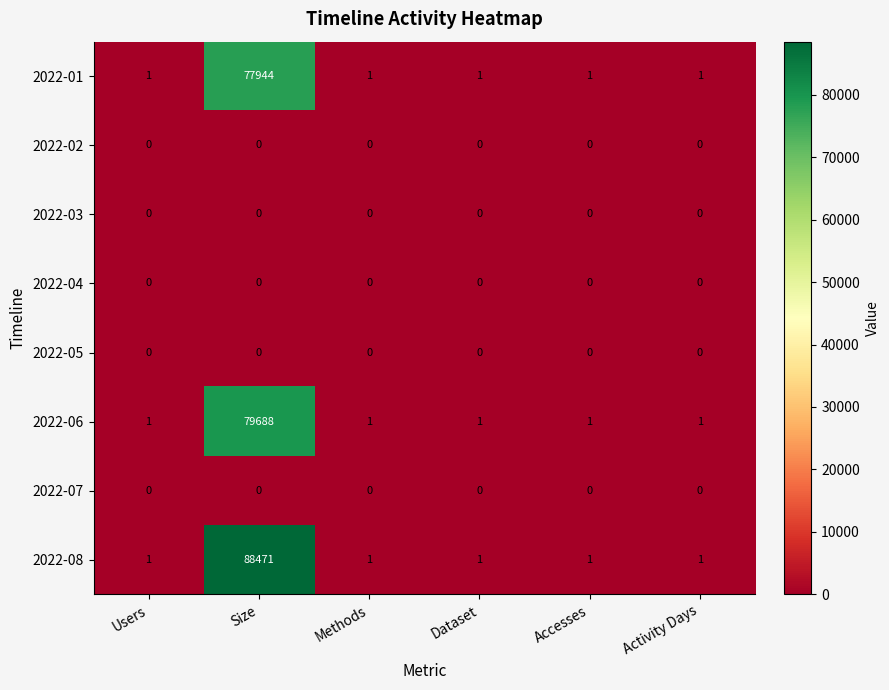

What is the total value across all series at Dataset?

3